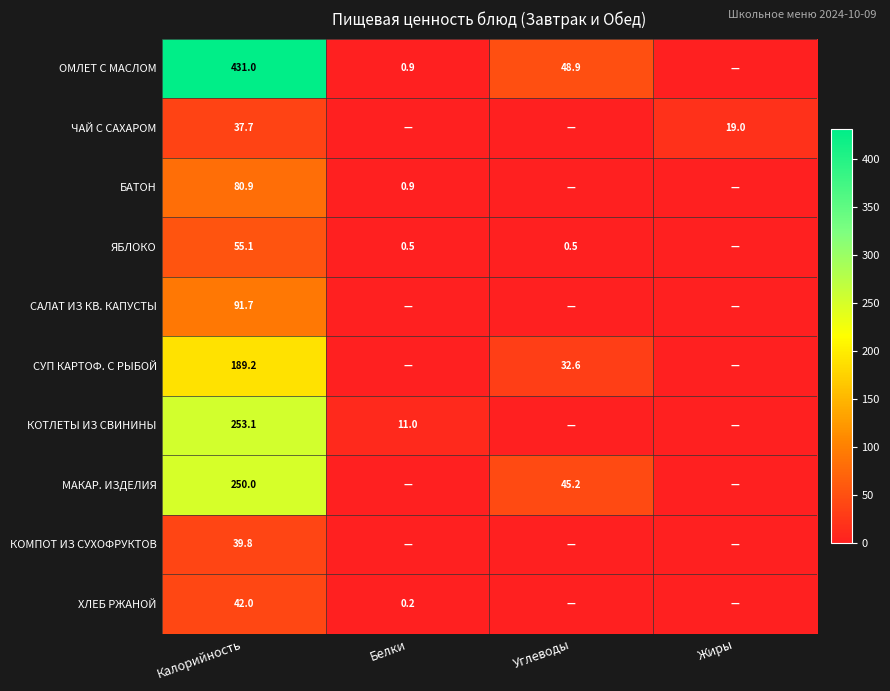

Is it true that САЛАТ ИЗ КВ. КАПУСТЫ equals 91.7 at Калорийность?

True